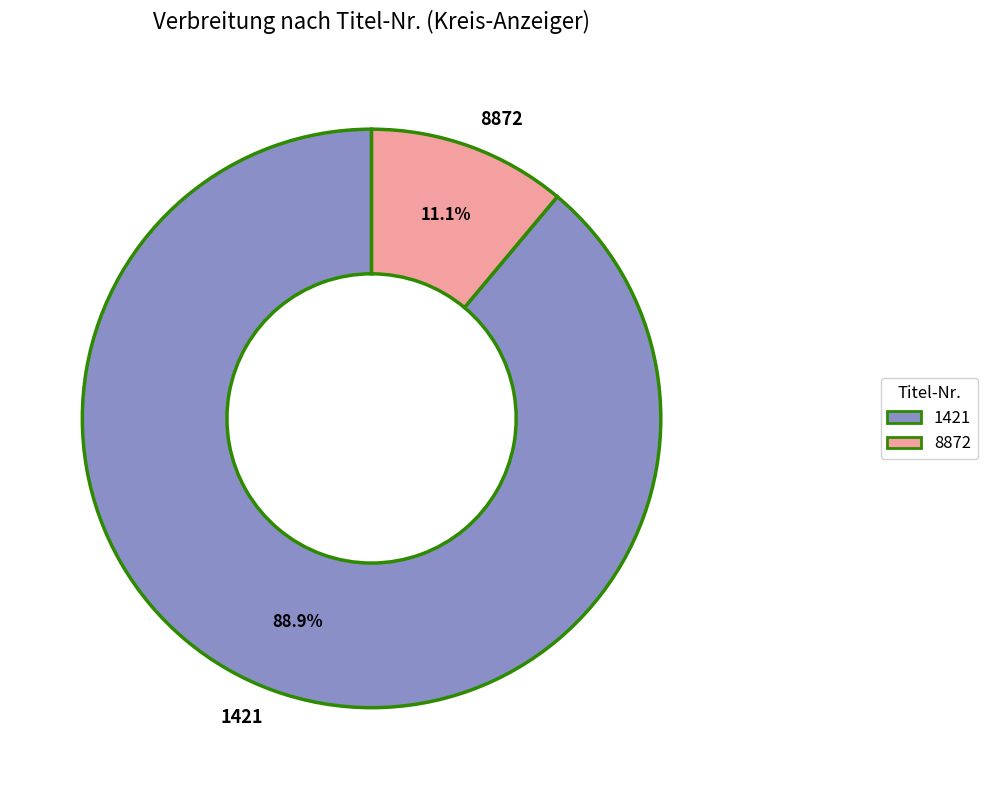

Rank the categories by value from highest to lowest.

1421, 8872